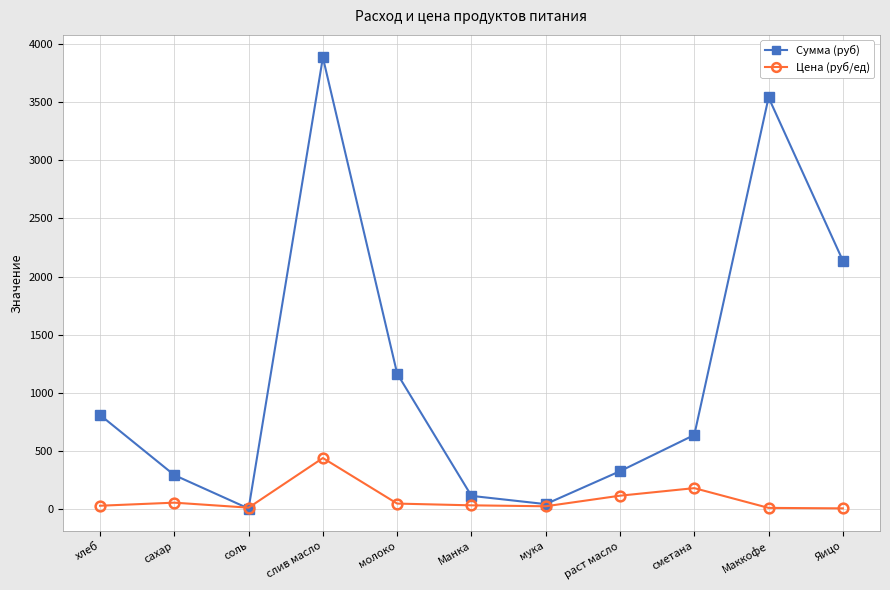

List the series in order of their overall mean, lowest first.

Цена (руб/ед), Сумма (руб)